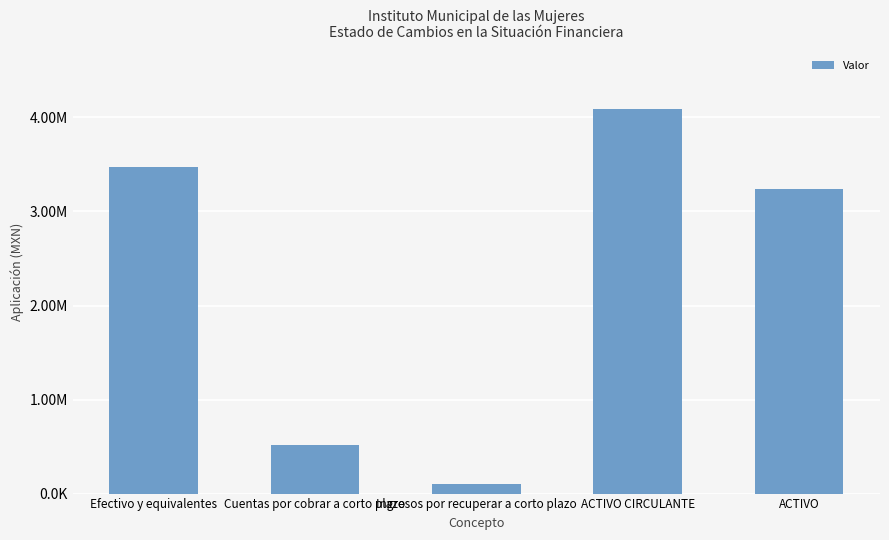

What is the ratio of the value at Cuentas por cobrar a corto plazo to the value at Efectivo y equivalentes?

0.1